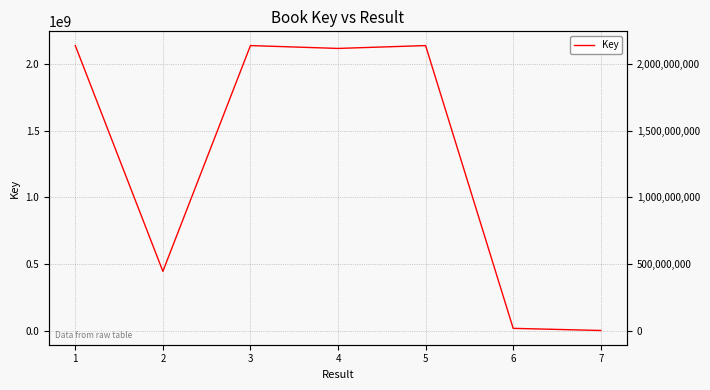

Rank the categories by value from highest to lowest.

1, 3, 5, 4, 2, 6, 7